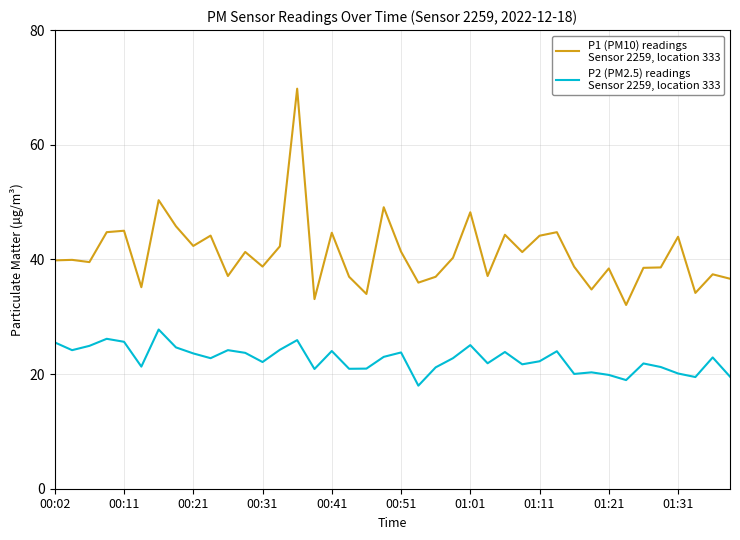

What is the smallest value displayed?

18.0